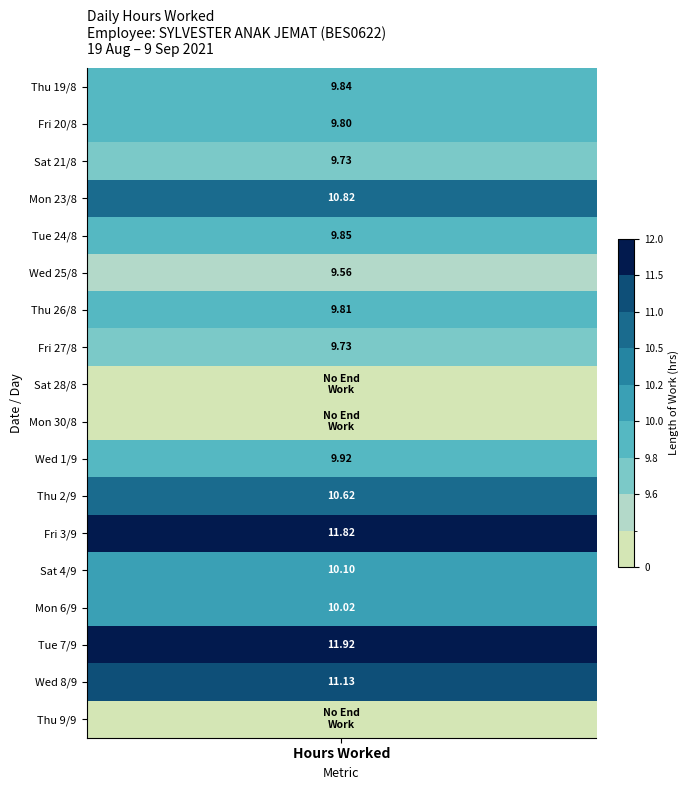

The Mon_Aug23 series shows 4.4 at 5. True or false?

False